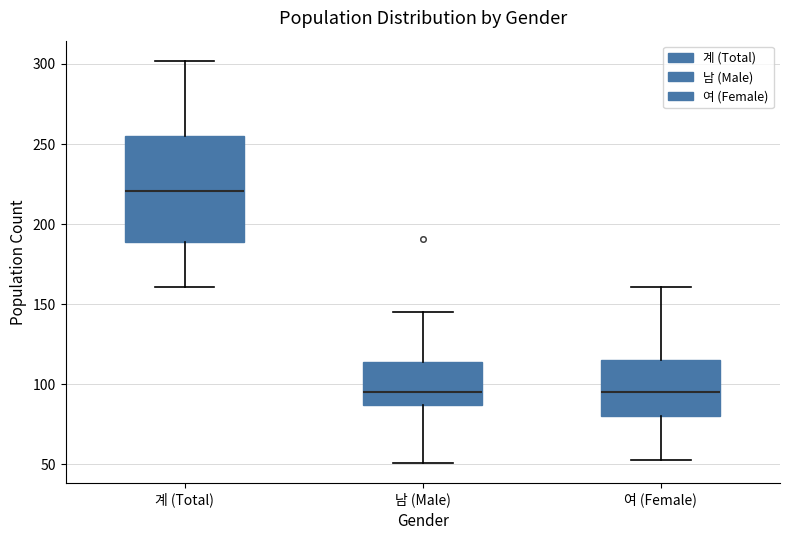

Which box is the tallest, from its lower edge to its upper edge?

계 (Total)